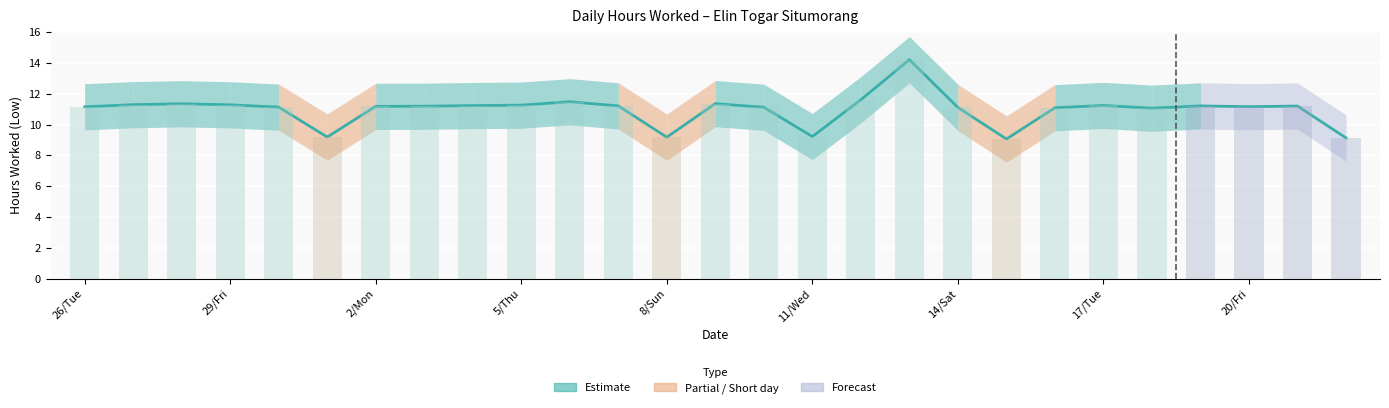

What is the greatest value displayed?

14.2